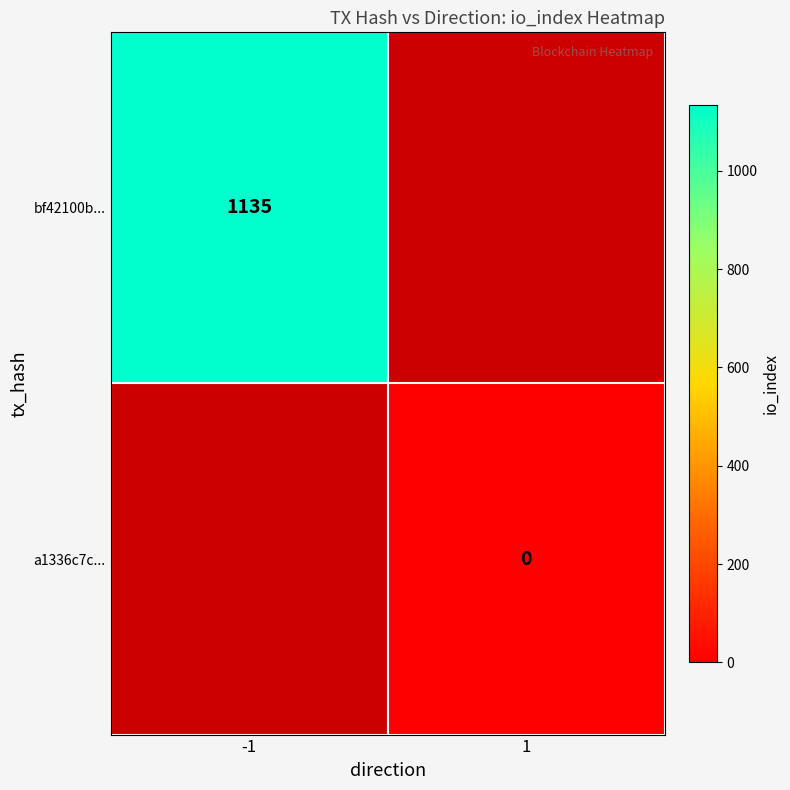

The bf42100b... series shows 1552 at -1. True or false?

False